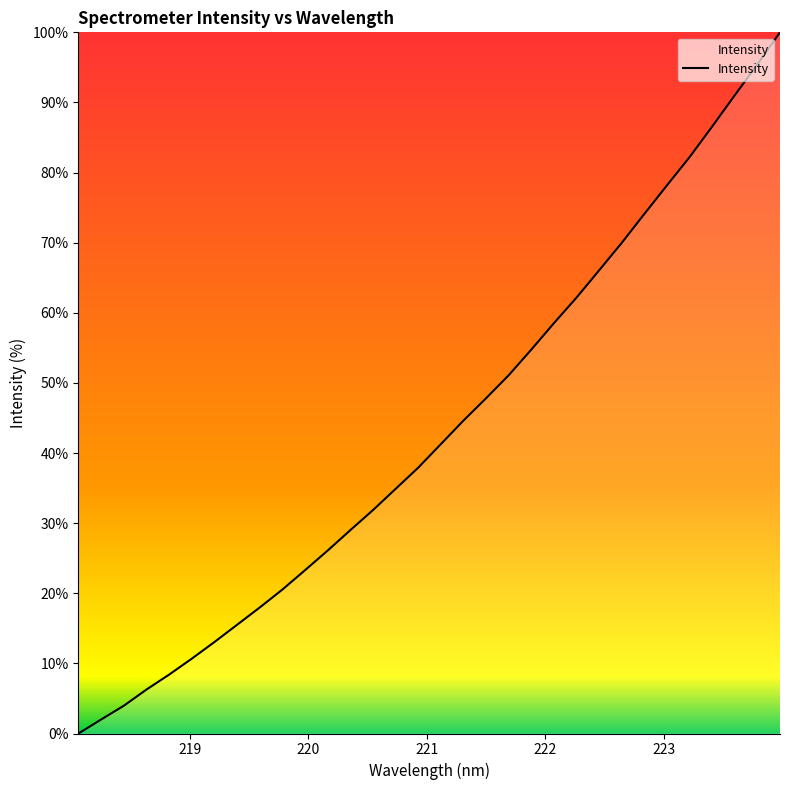

What is the greatest value displayed?

100.0